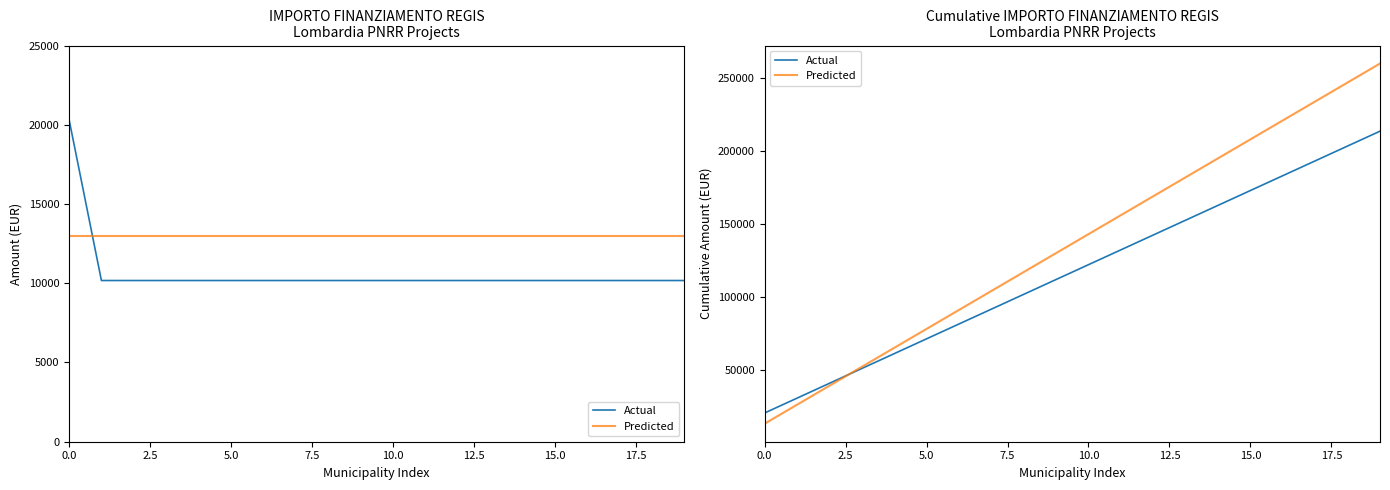

What is the difference between the maximum and second lowest values in the Predicted series?

234000